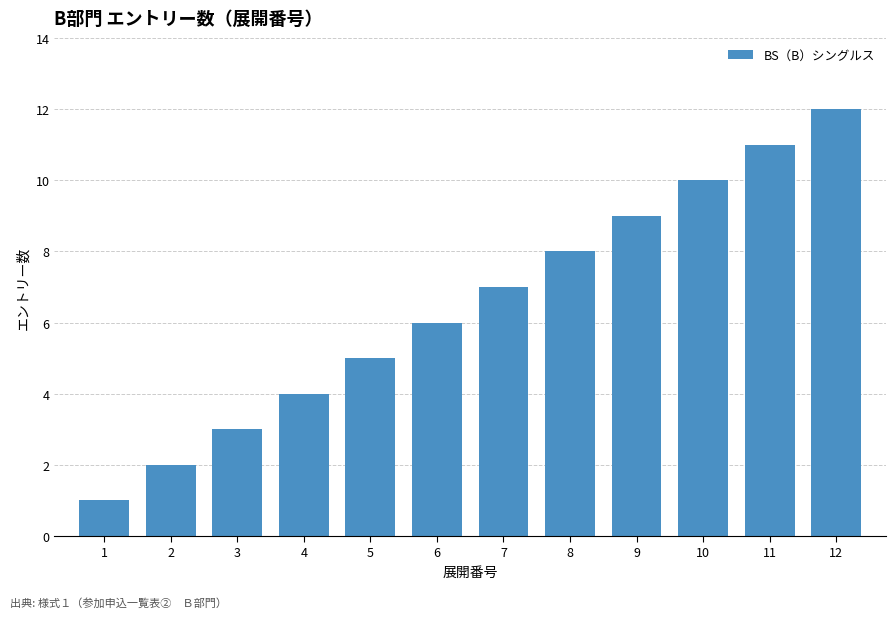

What is the greatest value displayed?

12